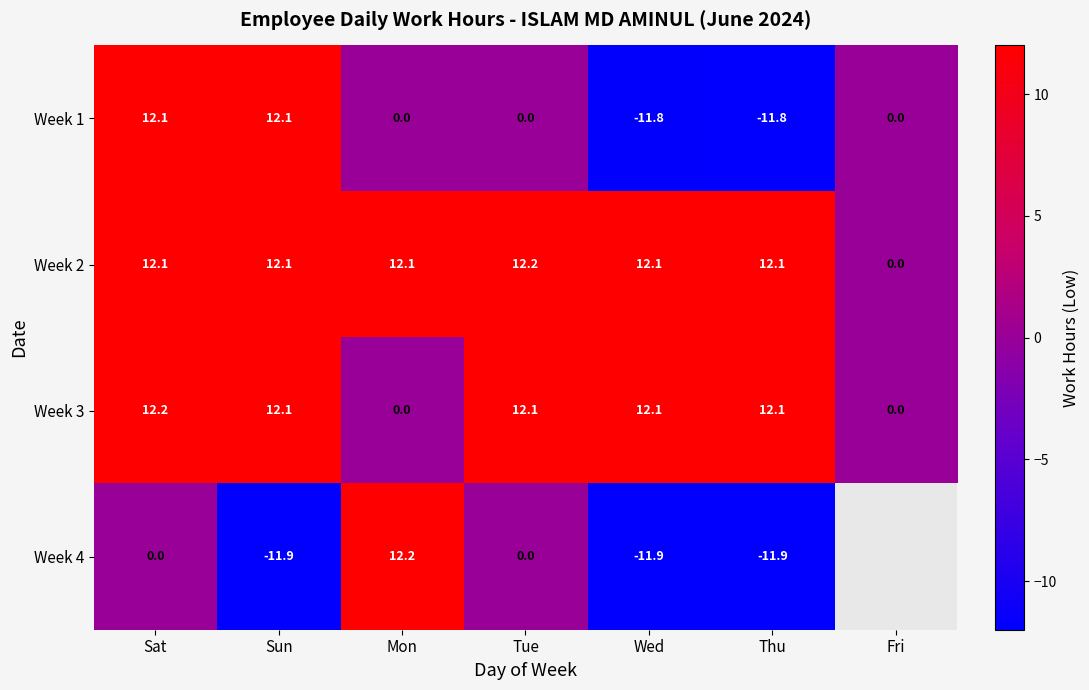

Is the value of Week 1 at Fri greater than the value of Week 4 at Mon?

No